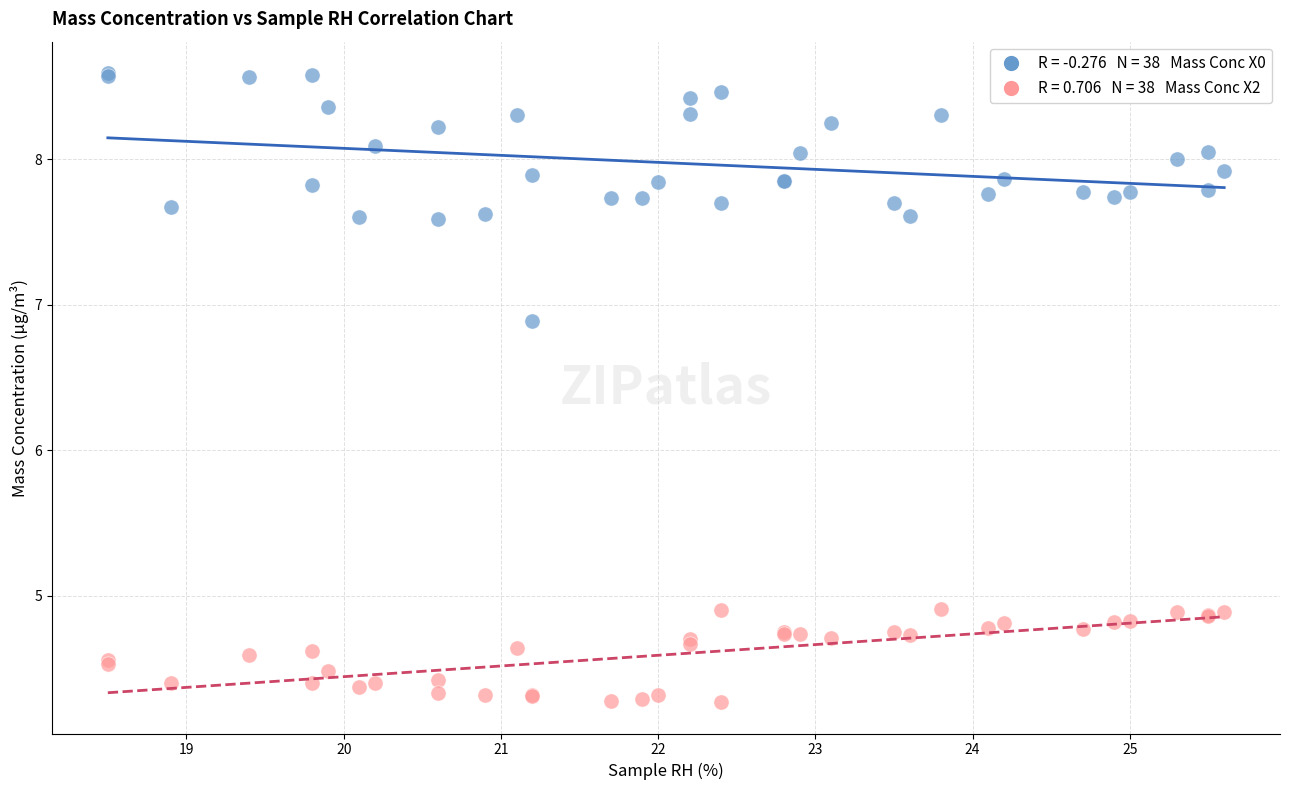

Across all series, what Y value is closest to 6?

6.9